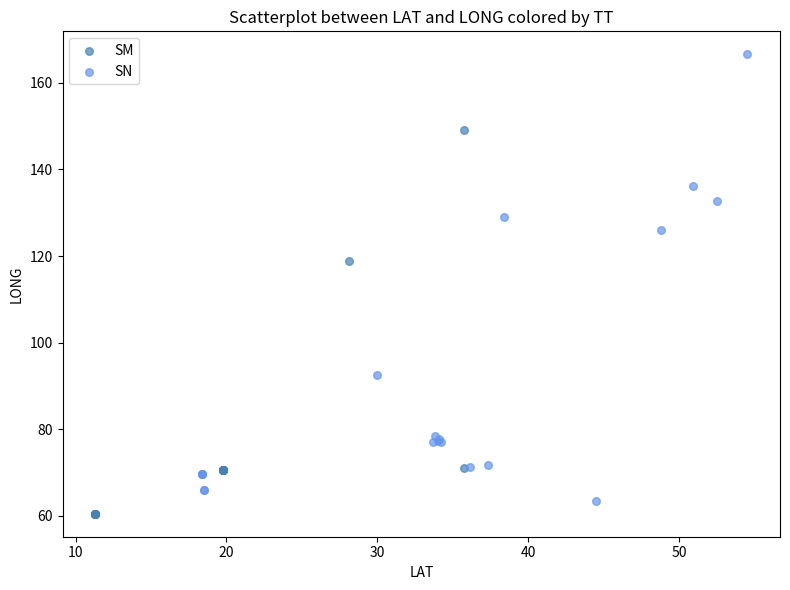

Which series contains the highest Y value?

SN